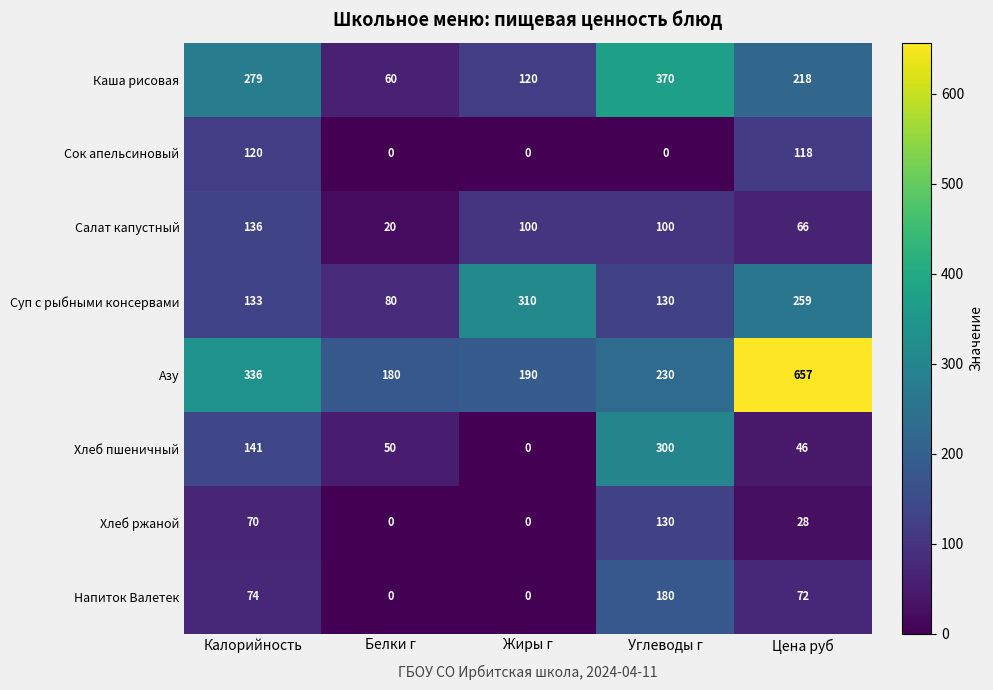

What is the difference between the maximum and second lowest values in the Хлеб ржаной series?

130